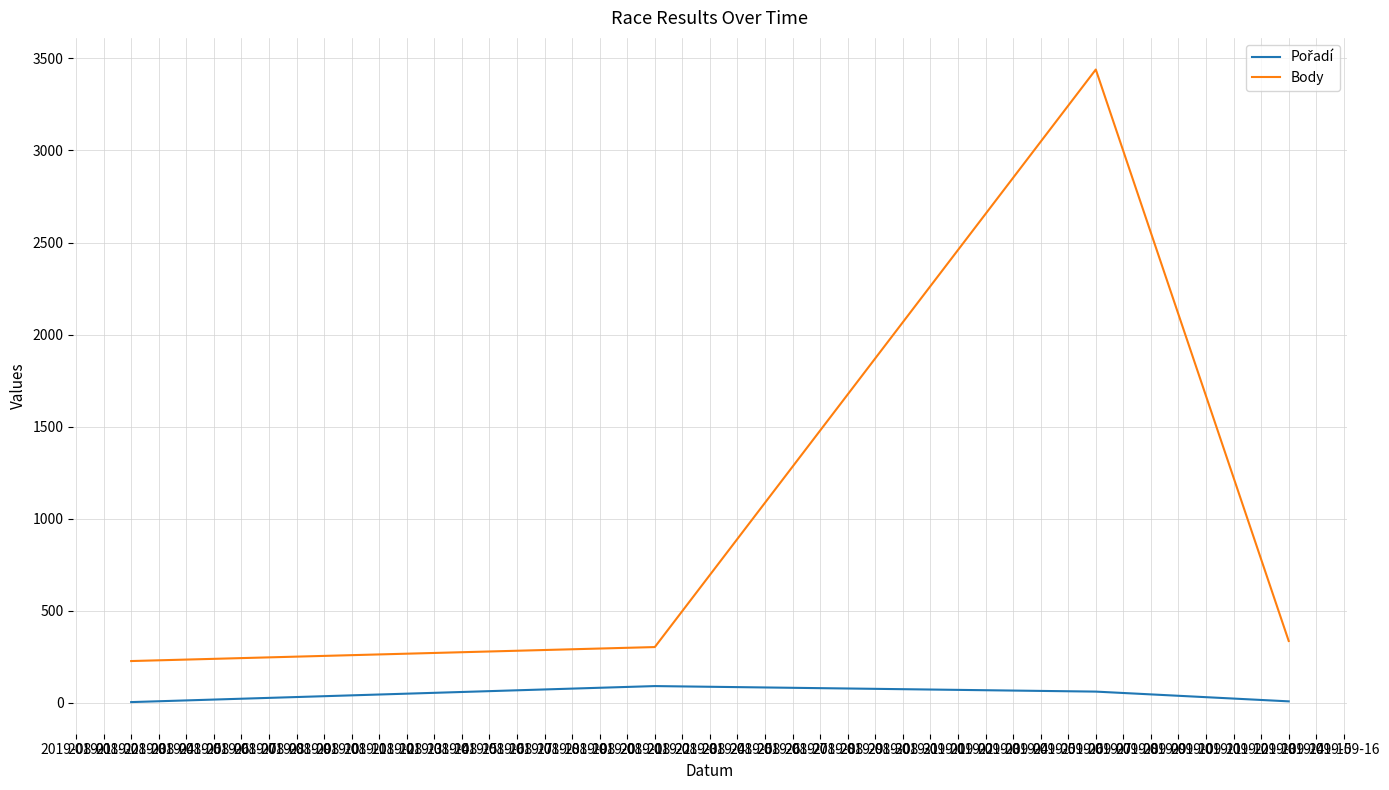

In Body, how many points are higher than both neighbors (excluding endpoints)?

1